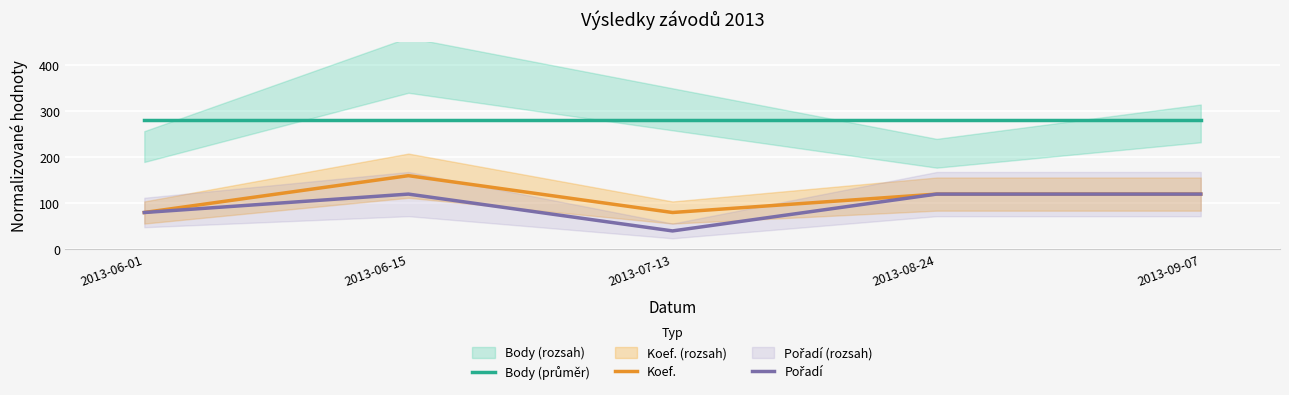

Is it true that Pořadí equals 120.0 at 2013-06-15?

True